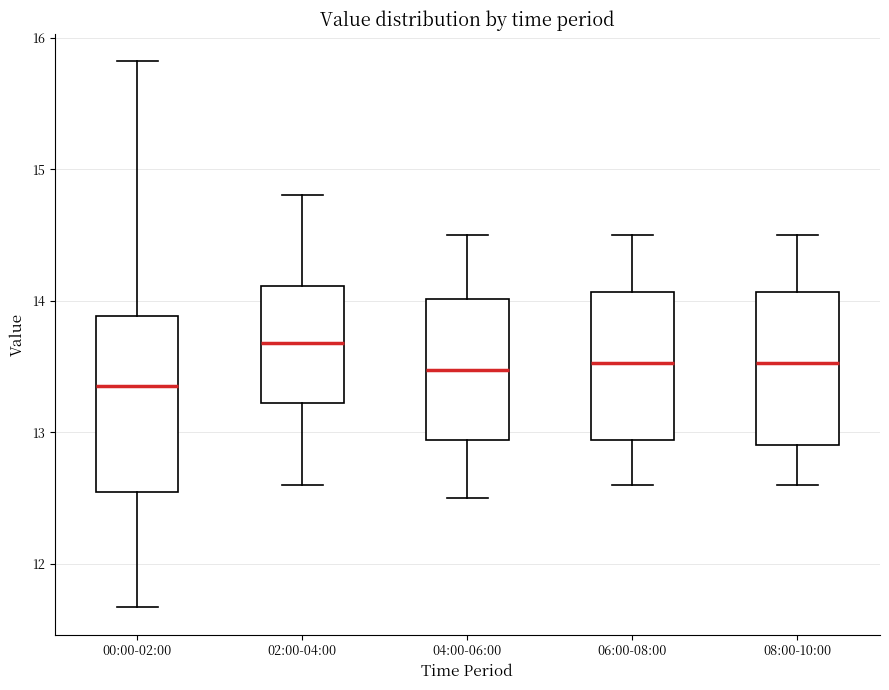

Reading left to right, transcribe this box plot: for each box, give where its median line is, the range the box spans, and where its two whiskers end, as read against the y-axis. The values are not printed on the chart, so give them approximately, as read against the axis.

00:00-02:00: median 13.4, box 12.5 to 13.9, whiskers 11.7 to 15.8
02:00-04:00: median 13.7, box 13.2 to 14.1, whiskers 12.6 to 14.8
04:00-06:00: median 13.5, box 12.9 to 14.0, whiskers 12.5 to 14.5
06:00-08:00: median 13.5, box 12.9 to 14.1, whiskers 12.6 to 14.5
08:00-10:00: median 13.5, box 12.9 to 14.1, whiskers 12.6 to 14.5